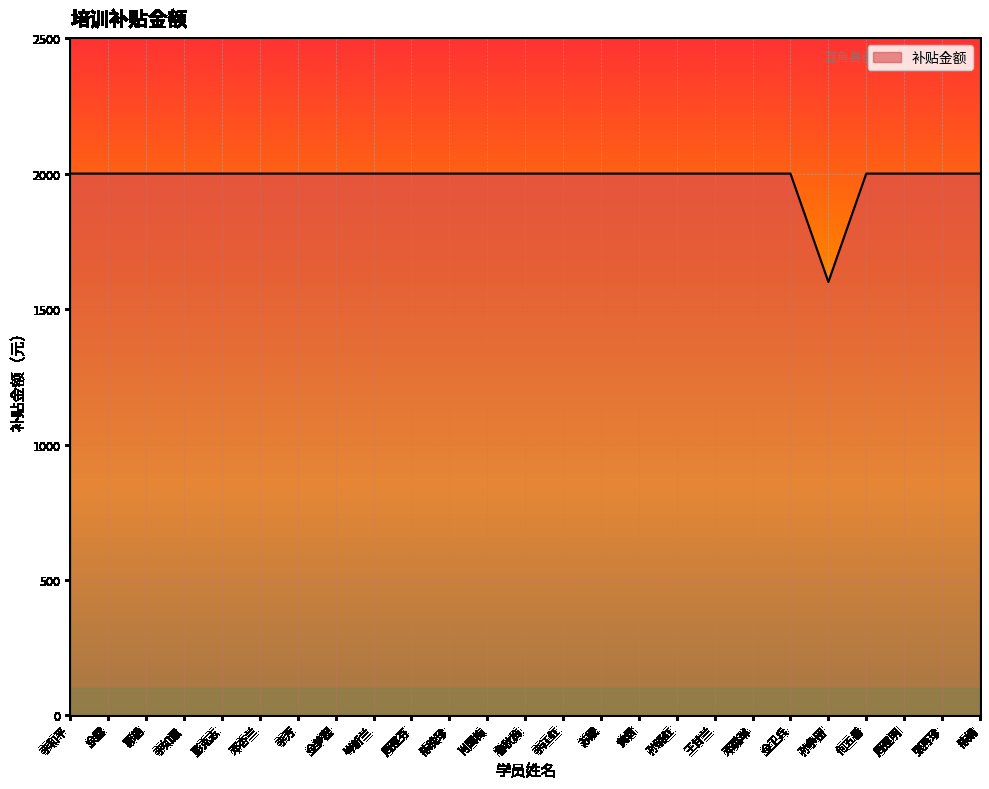

The chart shows a value of 2000 at 李如意. True or false?

True